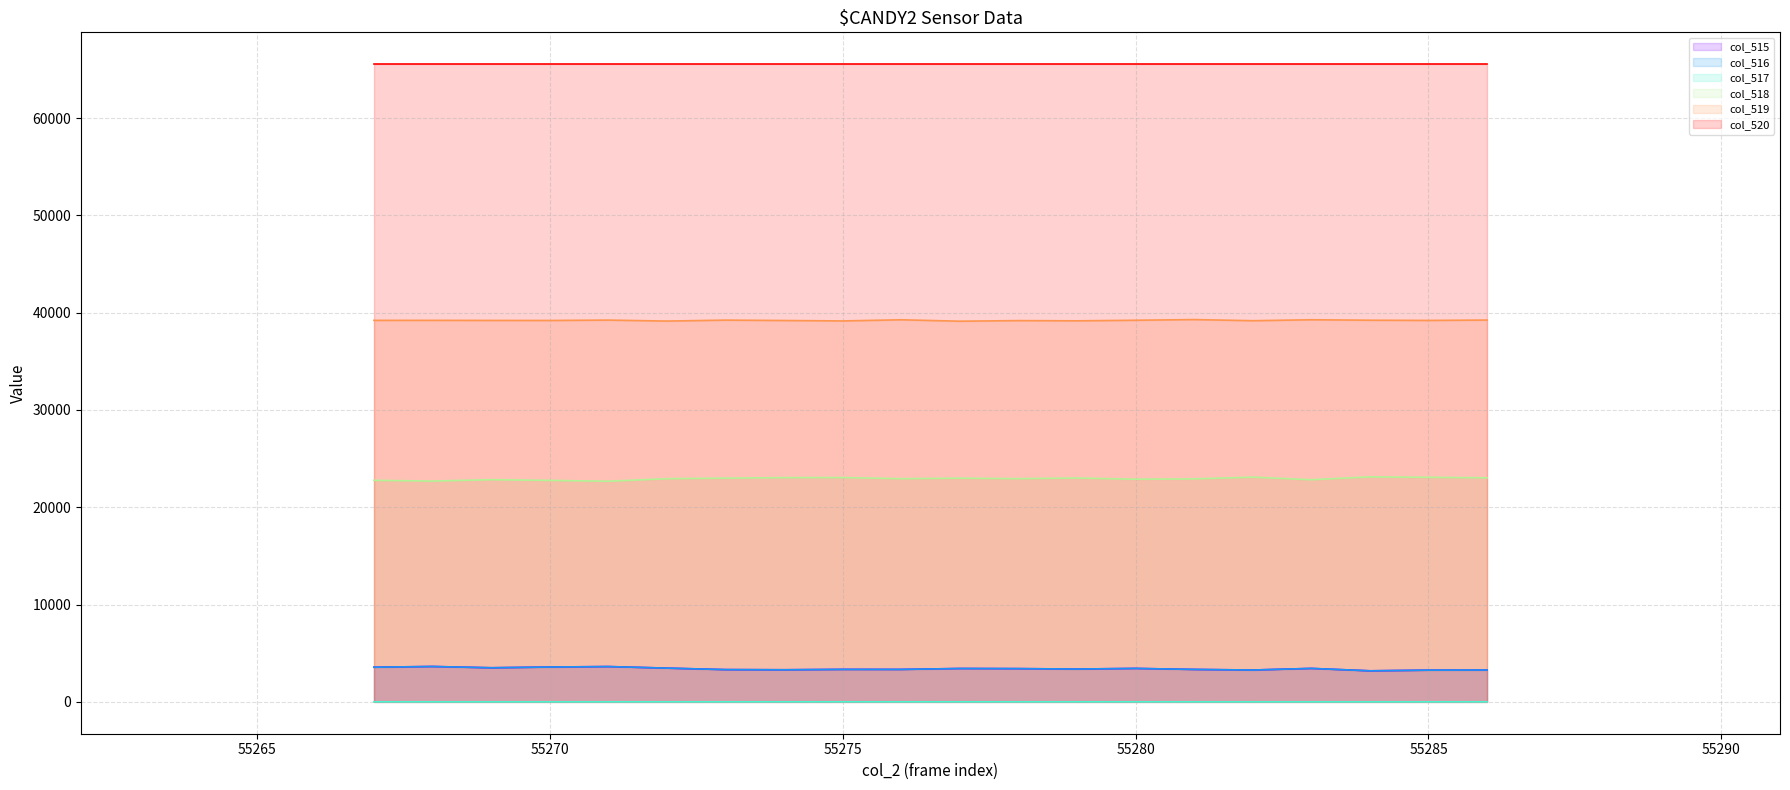

True or false: col_516 and col_517 cross at least once.

False